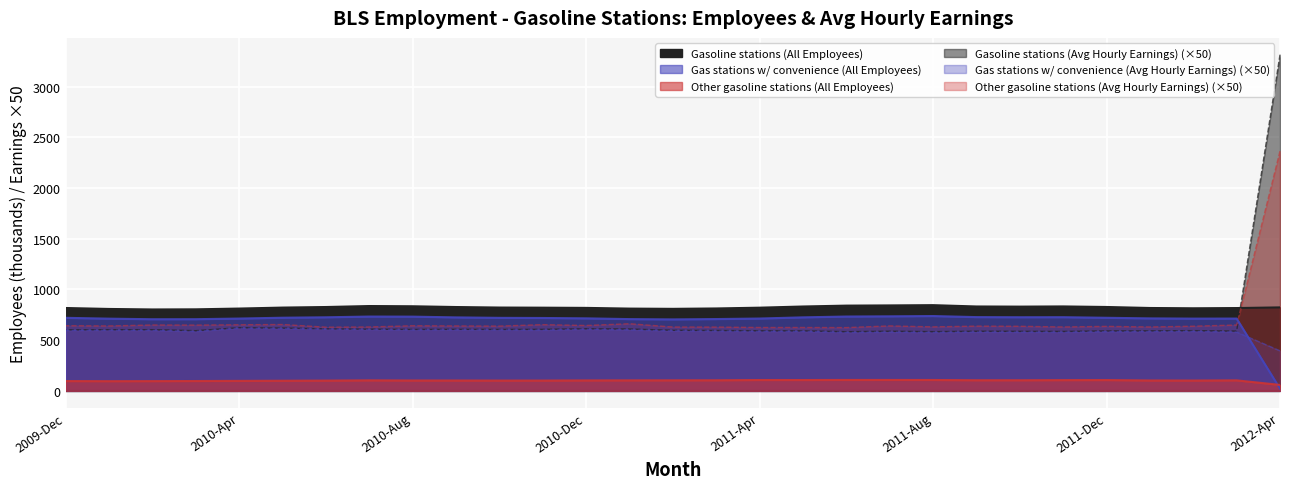

Which series has the widest spread of values?

Gasoline stations (Avg Hourly Earnings)